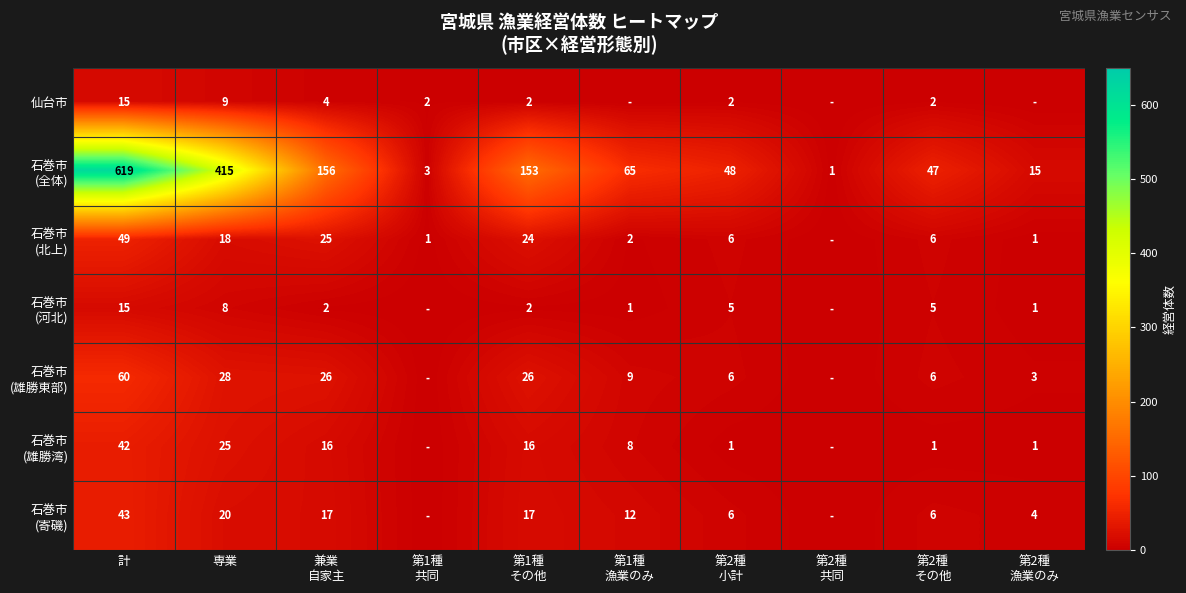

Which category has the highest value in the 石巻市 (河北) series?

計